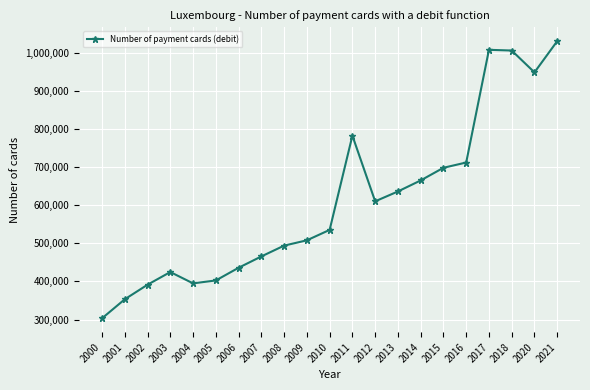

Does the chart display data point markers on the line(s)?

Yes